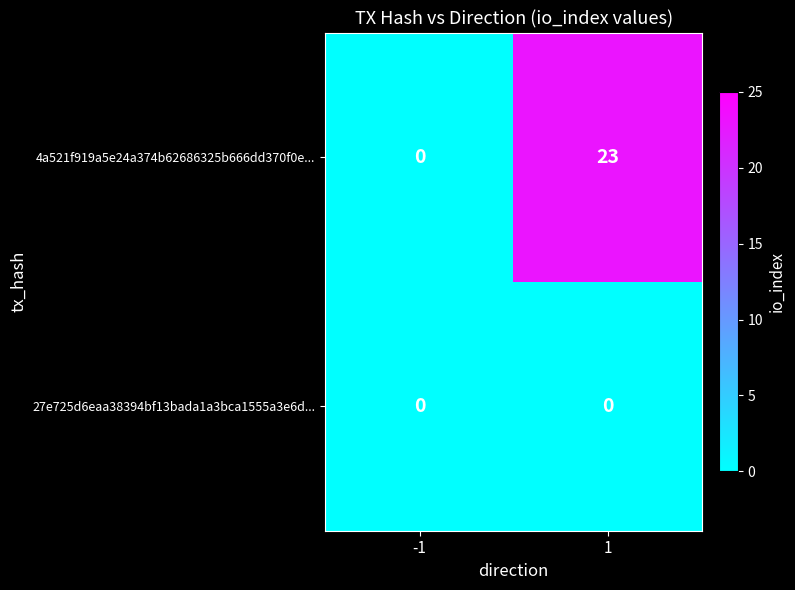

What is the highest value of the 4a521f919a5e24a374b62686325b666dd370f0e... series?

23